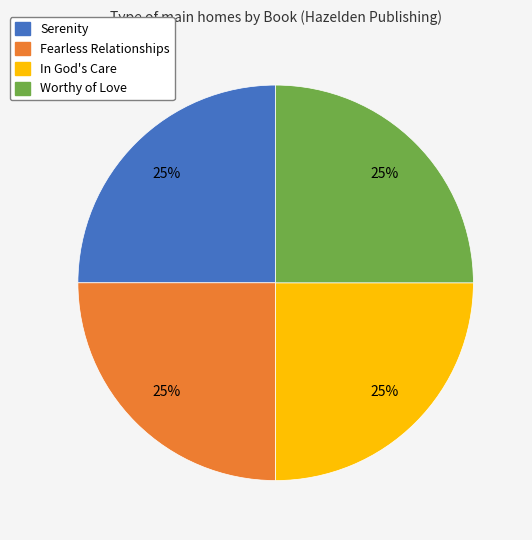

Approximately how many times larger is the value at Fearless Relationships compared to In God's Care?

1.0